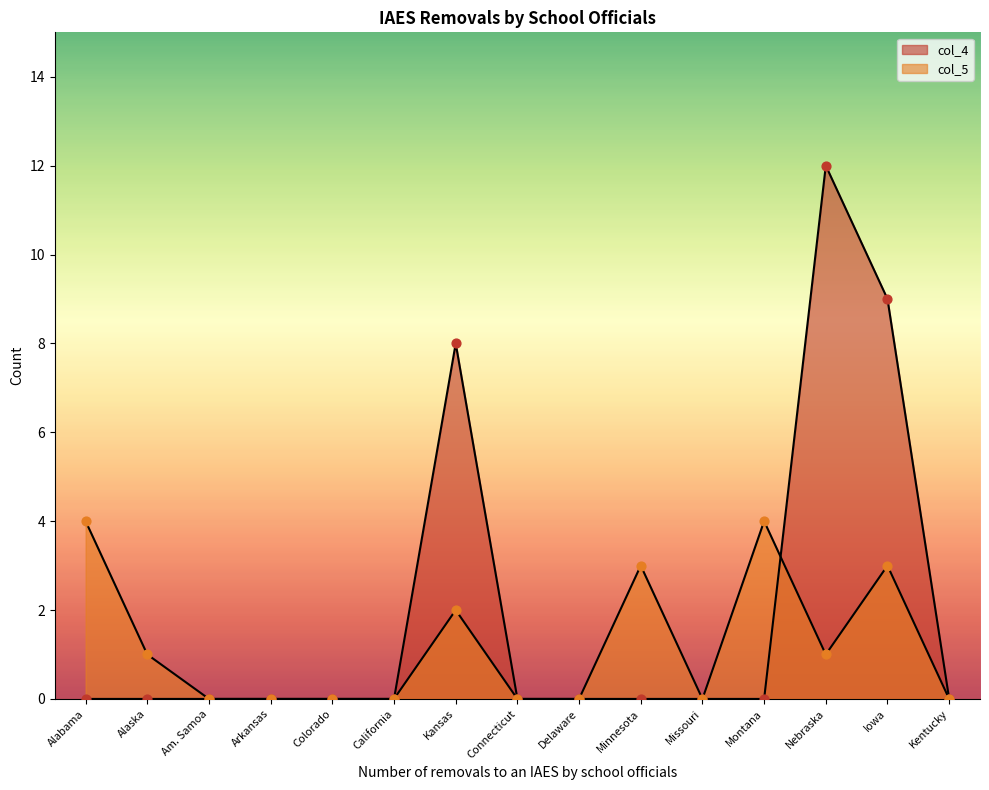

What are all the series names shown in the legend?

col_4, col_5